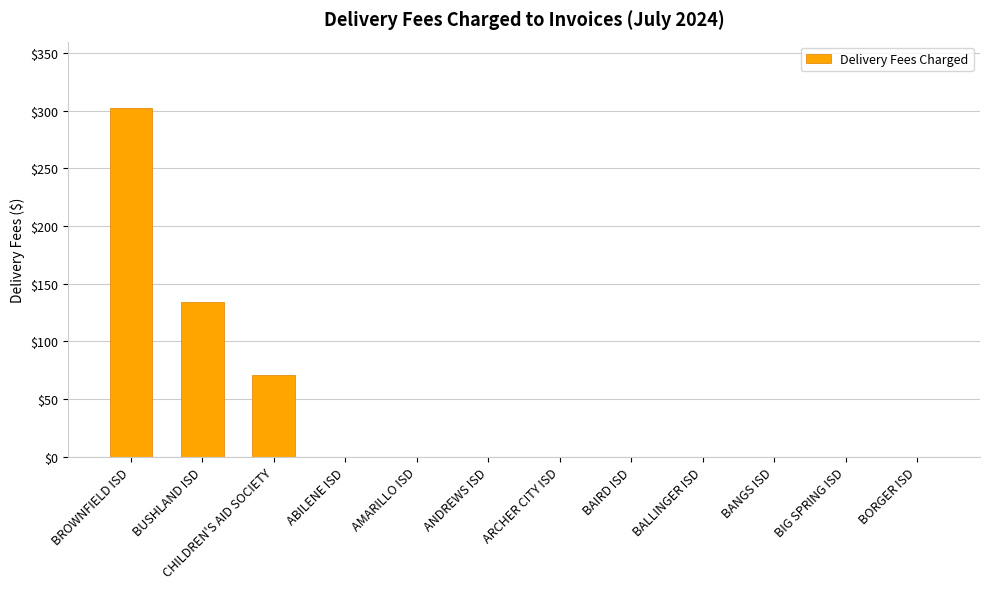

Reading left to right, extract all data points from this chart.

302.1	133.8	70.7	0.0	0.0	0.0	0.0	0.0	0.0	0.0	0.0	0.0